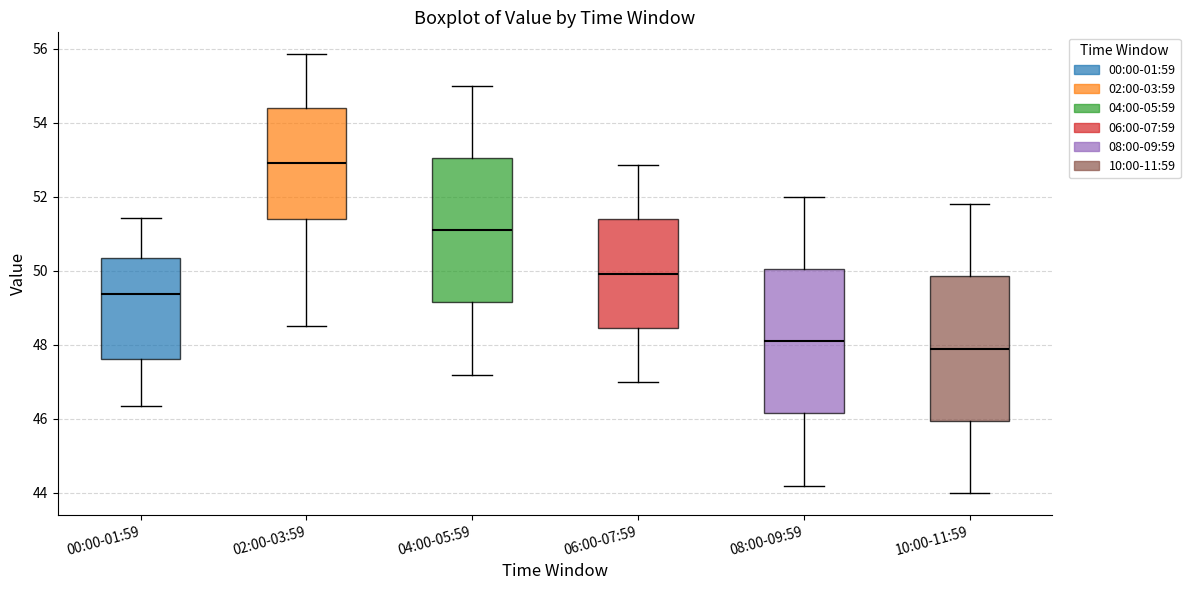

Reading left to right, read every box against the y-axis: the position of its median line, the range the box covers, and the ends of its whiskers. The values are not printed on the chart, so give them approximately, as read against the axis.

00:00-01:59: median 49.4, box 47.6 to 50.4, whiskers 46.4 to 51.4
02:00-03:59: median 53.0, box 51.4 to 54.4, whiskers 48.6 to 55.8
04:00-05:59: median 51.2, box 49.2 to 53.0, whiskers 47.2 to 55.0
06:00-07:59: median 50.0, box 48.4 to 51.4, whiskers 47.0 to 52.8
08:00-09:59: median 48.2, box 46.2 to 50.0, whiskers 44.2 to 52.0
10:00-11:59: median 48.0, box 46.0 to 49.8, whiskers 44.0 to 51.8